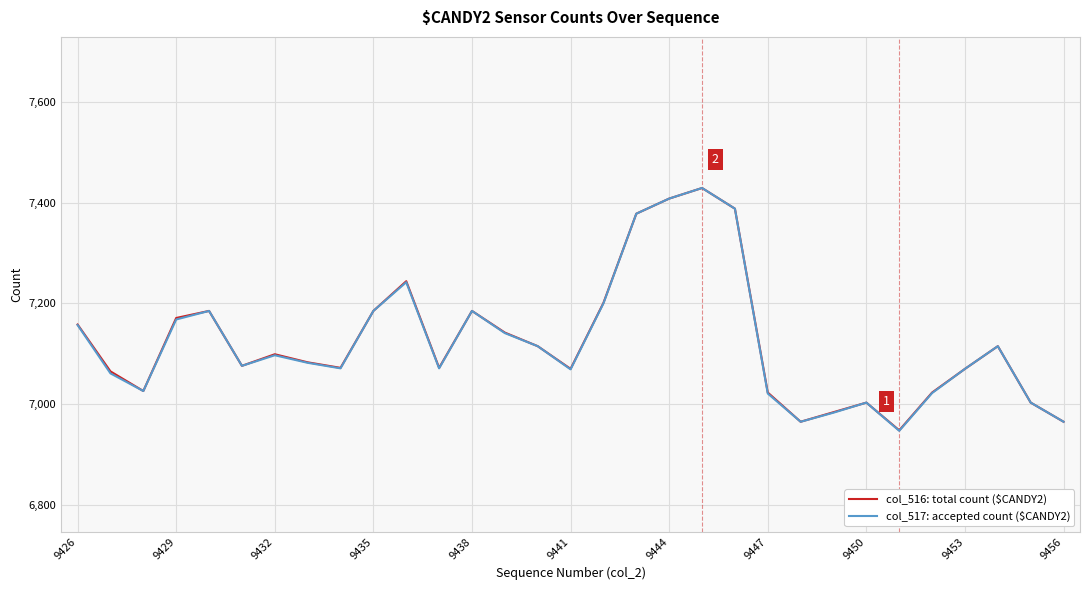

What is the greatest value displayed?

7429